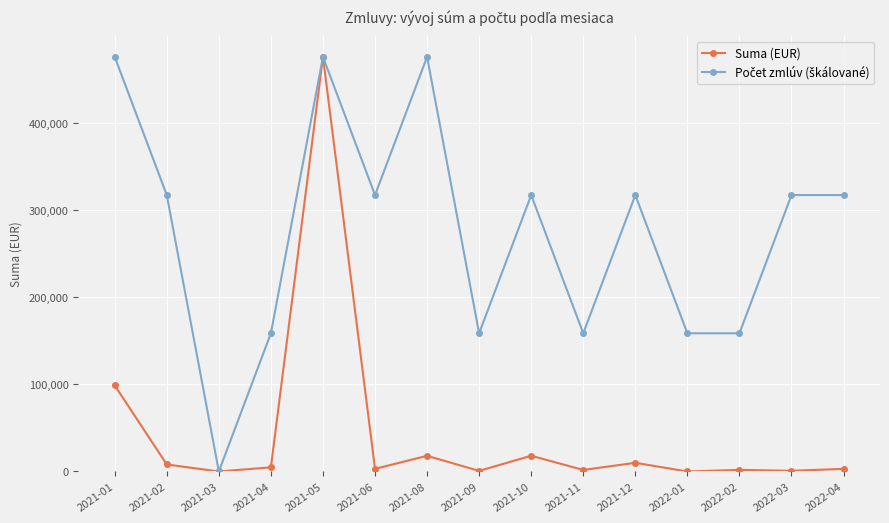

At which category is the sum across all series the highest?

2021-05